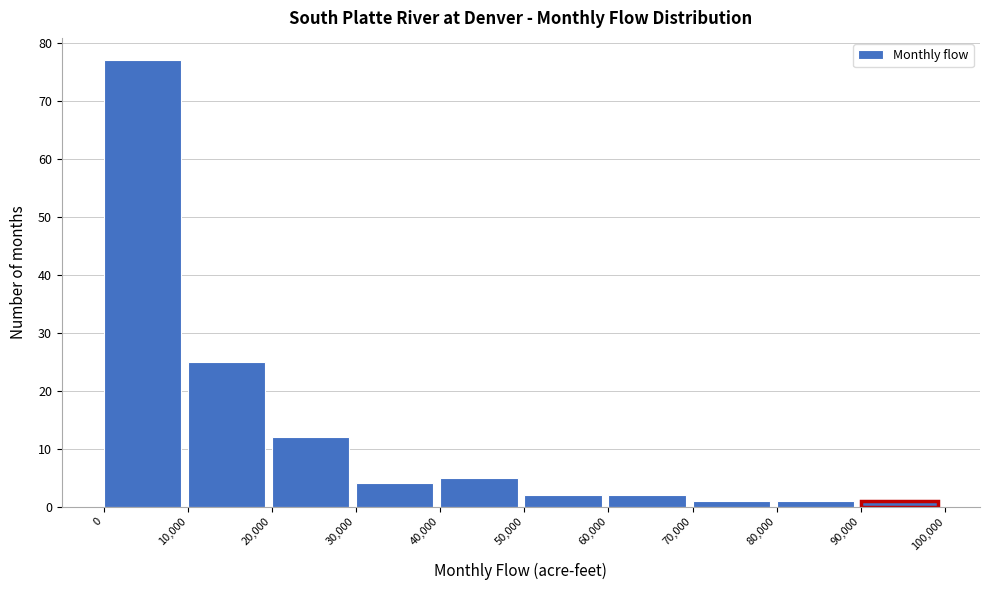

What is the height of the bar covering 20,000 to 30,000 on the x-axis? The values are not printed on the chart, so give them approximately, as read against the axis.

12